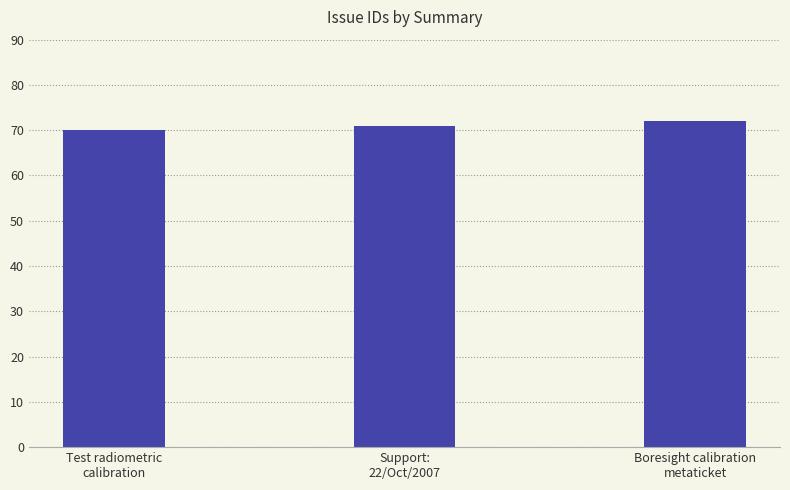

Is it true that the value at Boresight calibration
metaticket is 107?

False